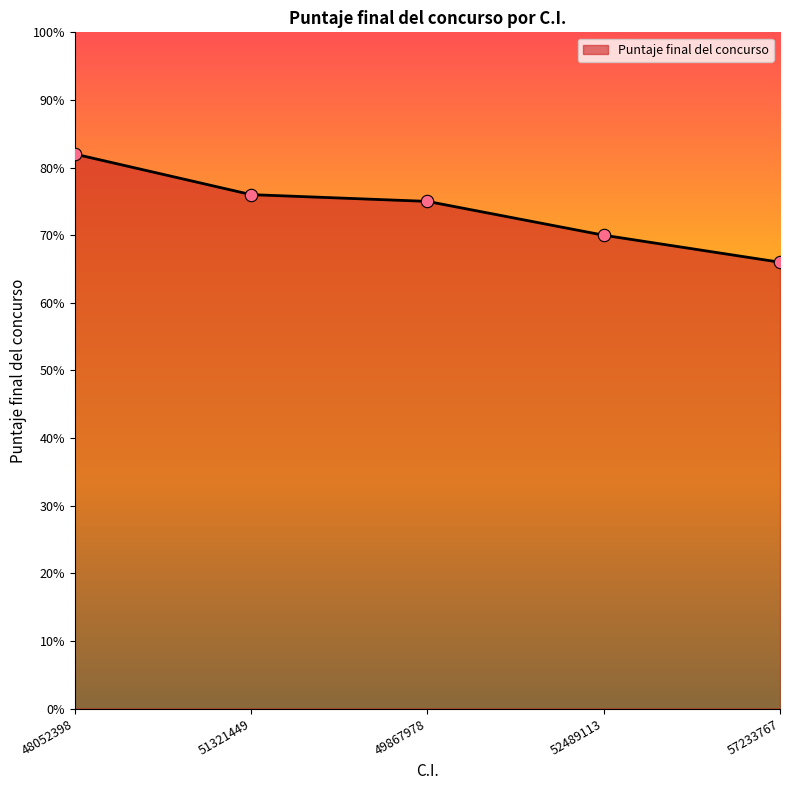

What is the change in value from 51321449 to 57233767?

-10